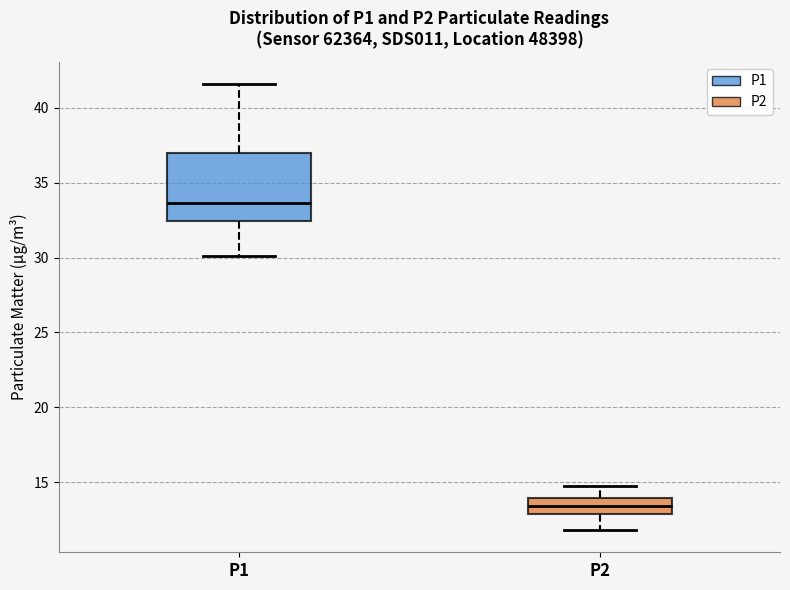

Which box's median line is the lowest?

P2